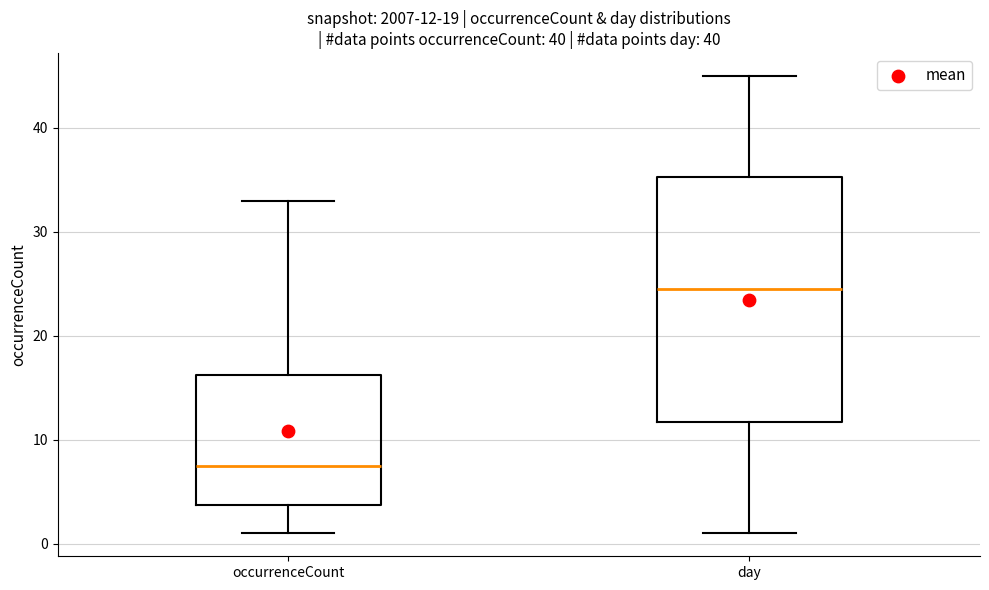

Which box's median line is the lowest?

occurrenceCount